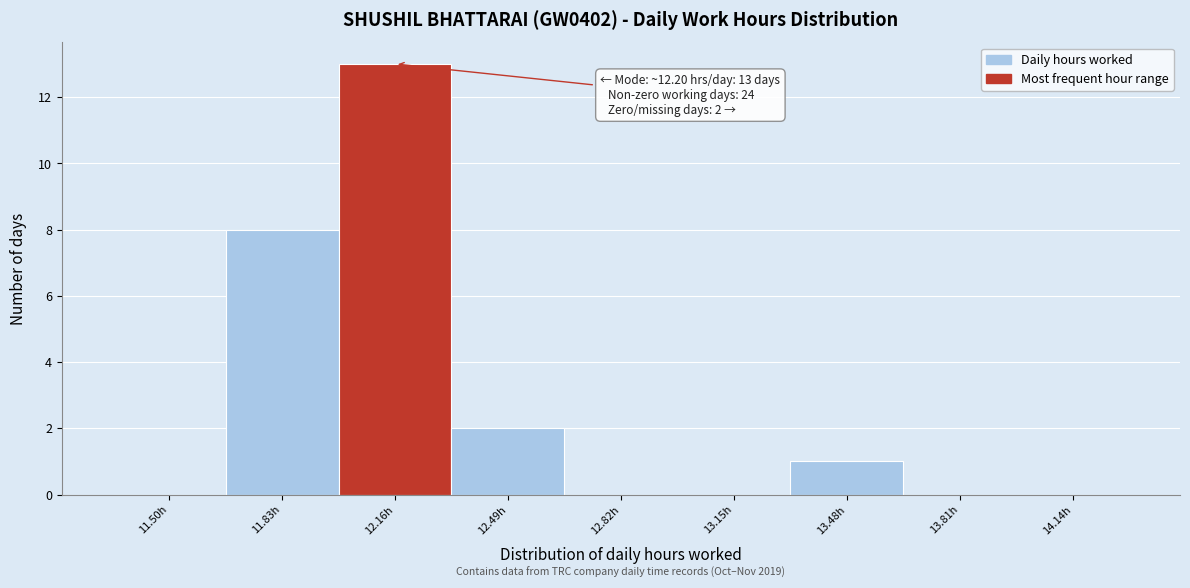

Reading left to right, list all the values displayed in this chart.

11.50h=0	11.83h=8	12.16h=13	12.49h=2	12.82h=0	13.15h=0	13.48h=1	13.81h=0	14.14h=0